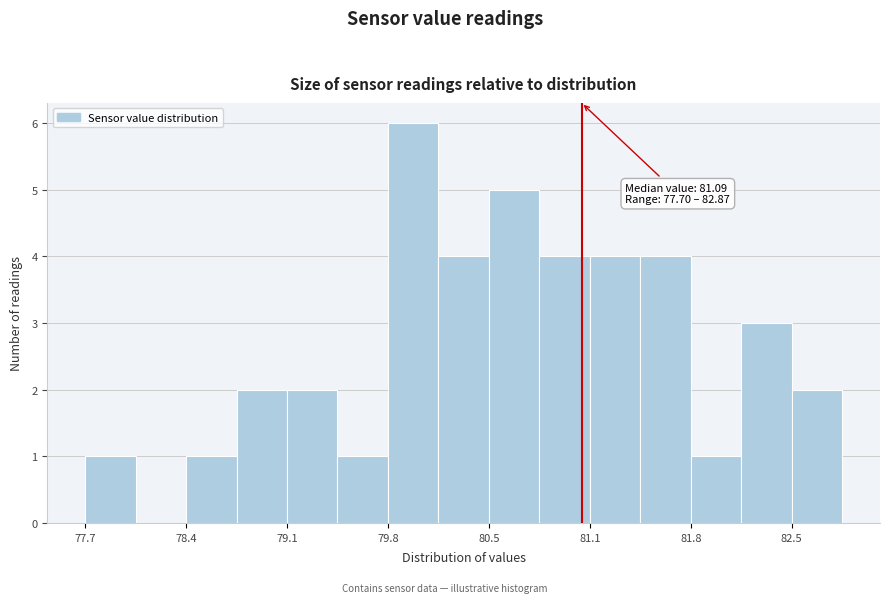

Around what value on the x-axis is the tallest bar? Give the approximate position of its centre, as read against the axis.

79.9